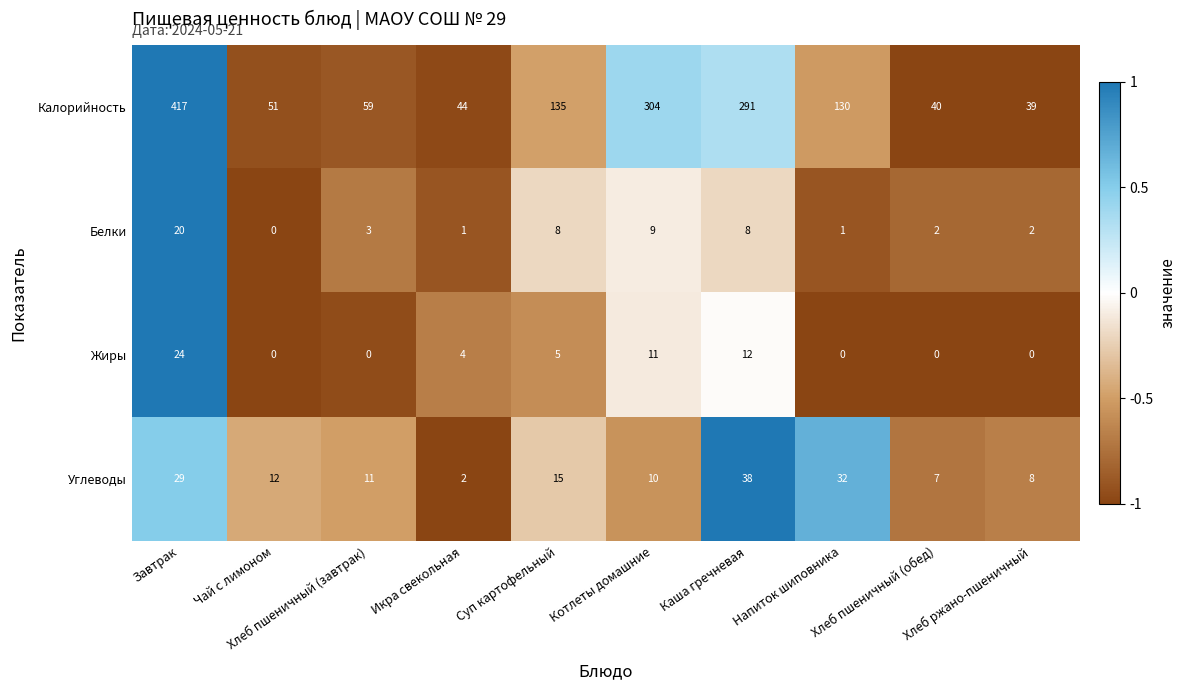

What is the maximum value shown in the chart?

417